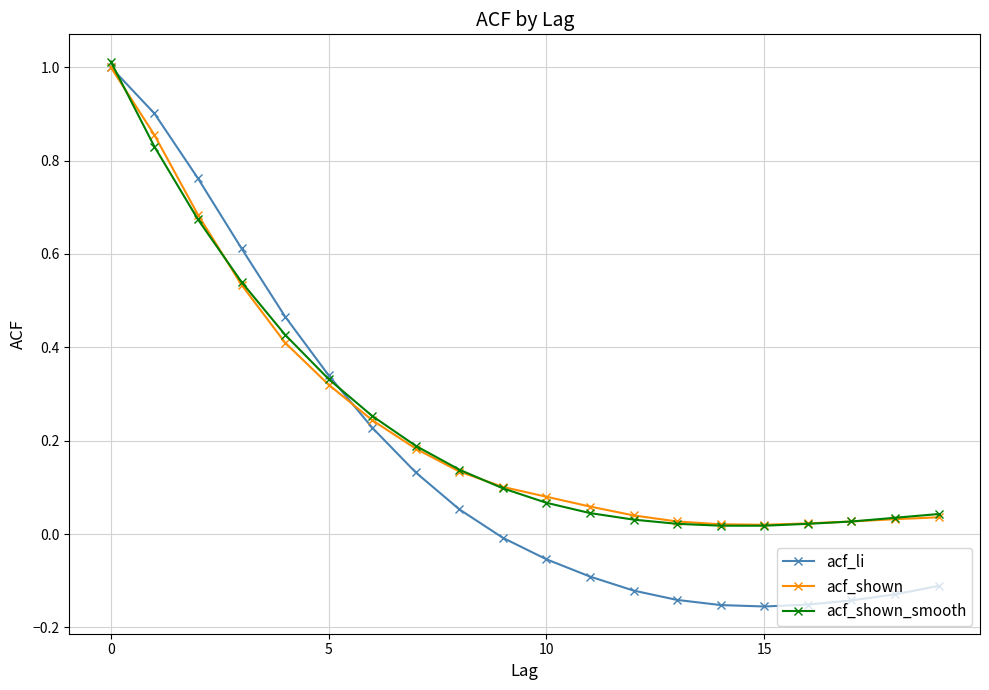

Does the chart display data point markers on the line(s)?

Yes